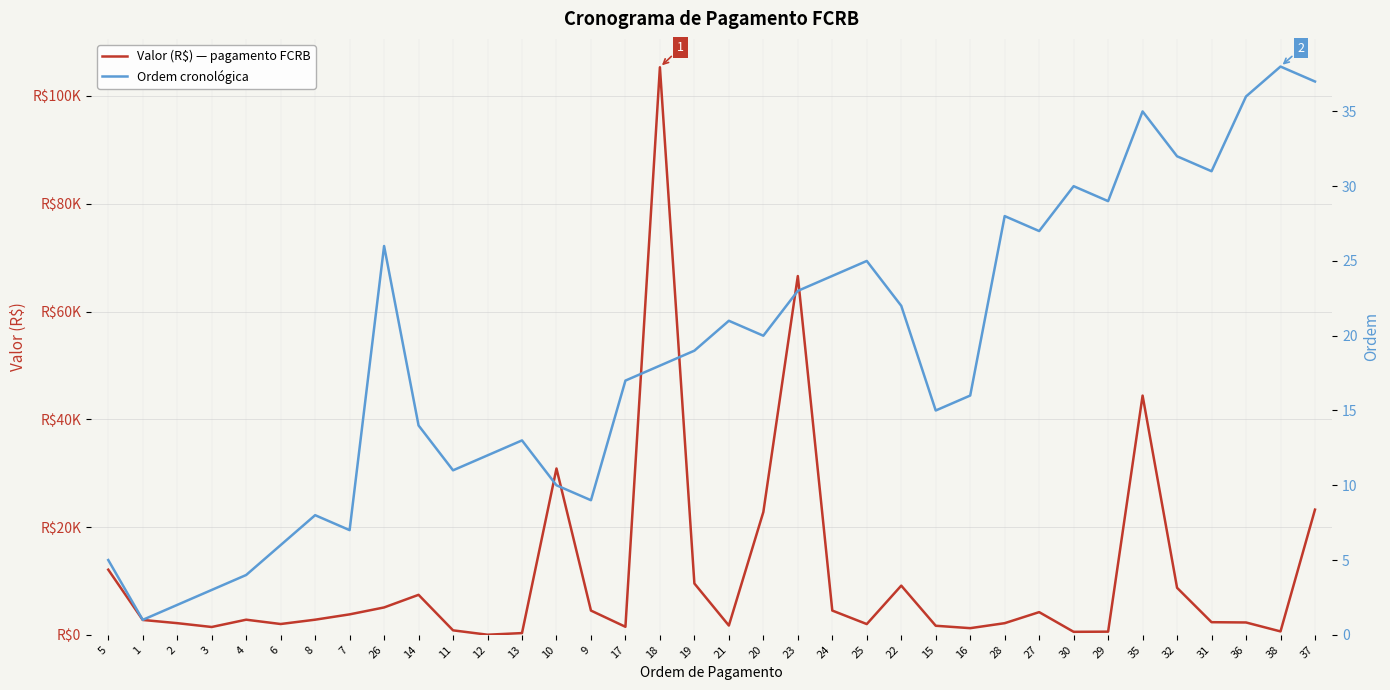

What is the total value across all series at 10?

30874.7